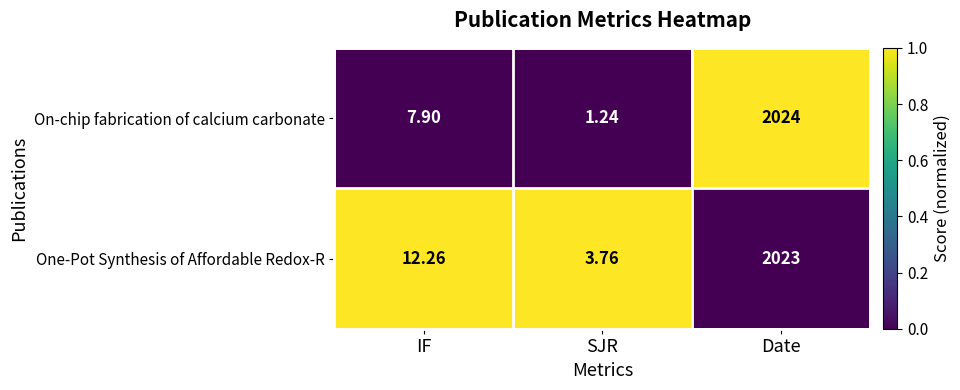

Which series changed the most between IF and SJR?

One-Pot Synthesis of Affordable Redox-R